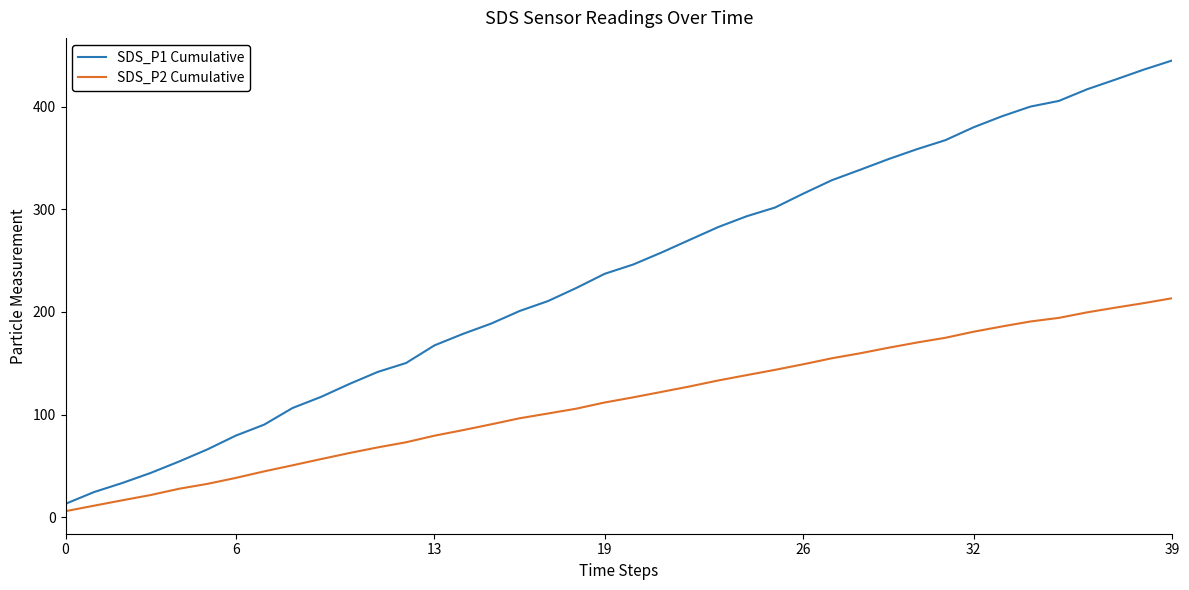

What is the minimum value for SDS_P1 Cumulative?

13.2